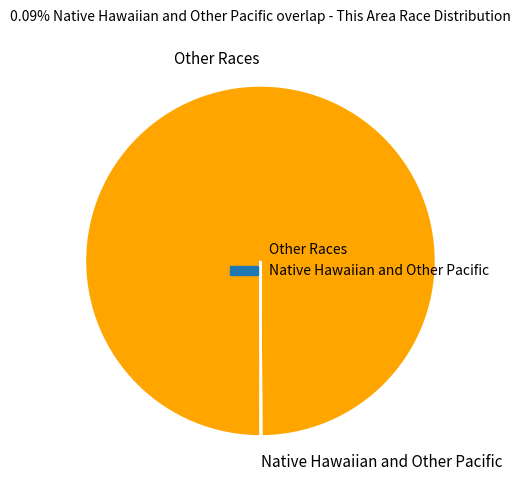

Which slice represents more than half of the pie?

Other Races